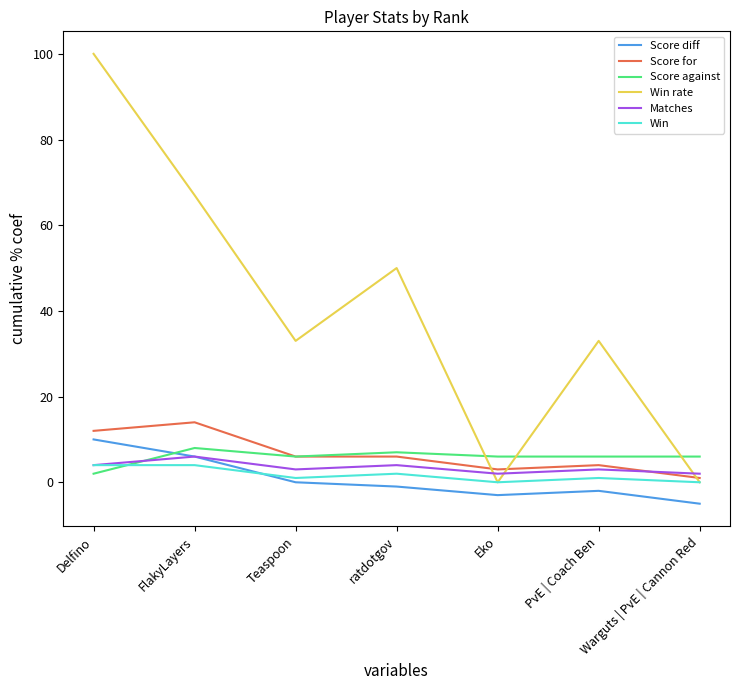

What are all the series names shown in the legend?

Score diff, Score for, Score against, Win rate, Matches, Win